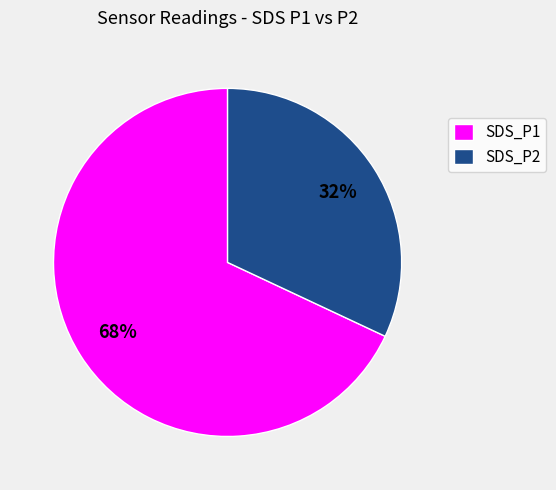

What is the largest slice in the pie chart?

SDS_P1